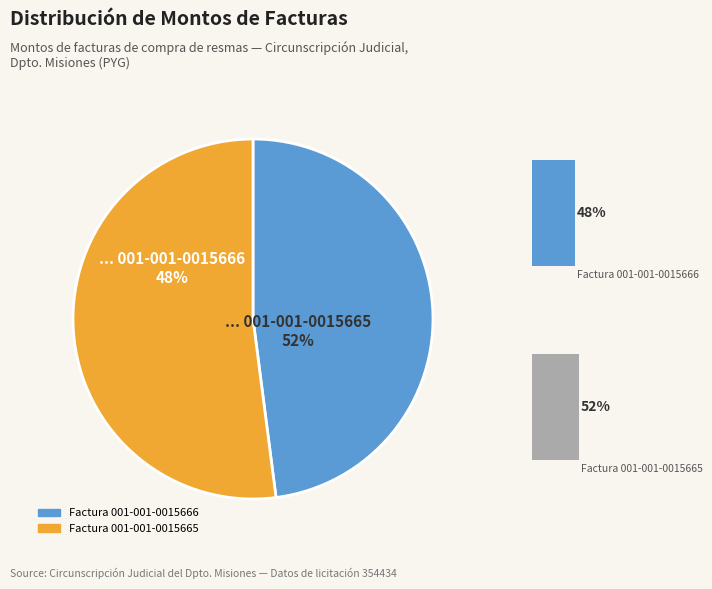

What is the smallest slice in the pie chart?

Factura 001-001-0015666